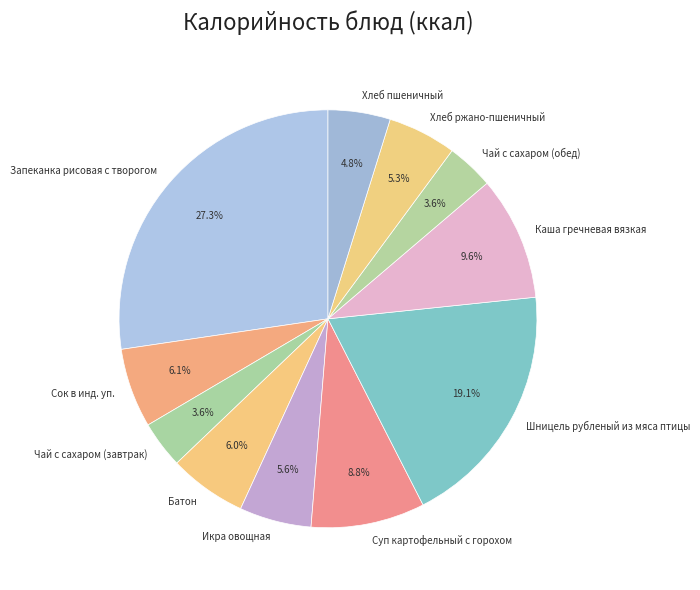

The Хлеб пшеничный slice represents 5% of the pie. True or false?

True